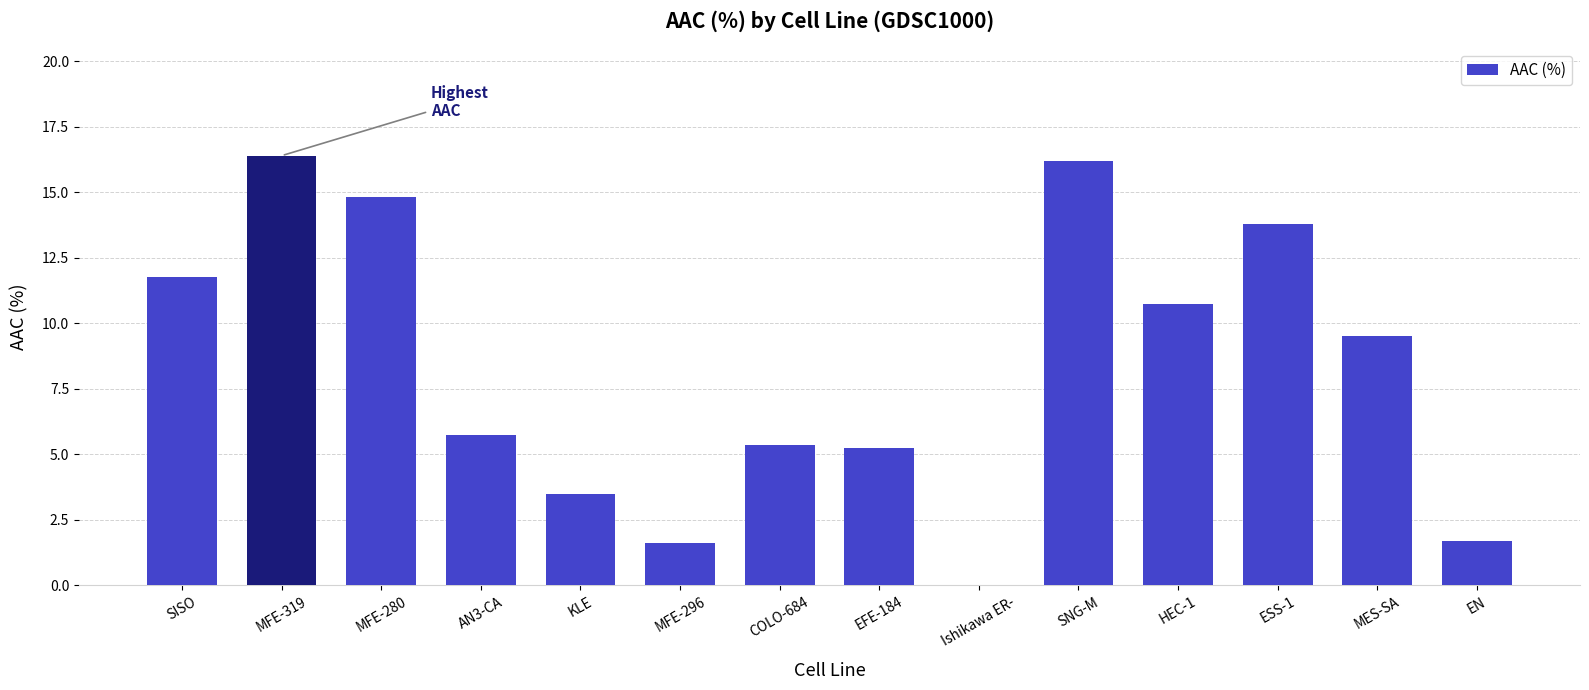

Where does the data first go above 9?

SISO